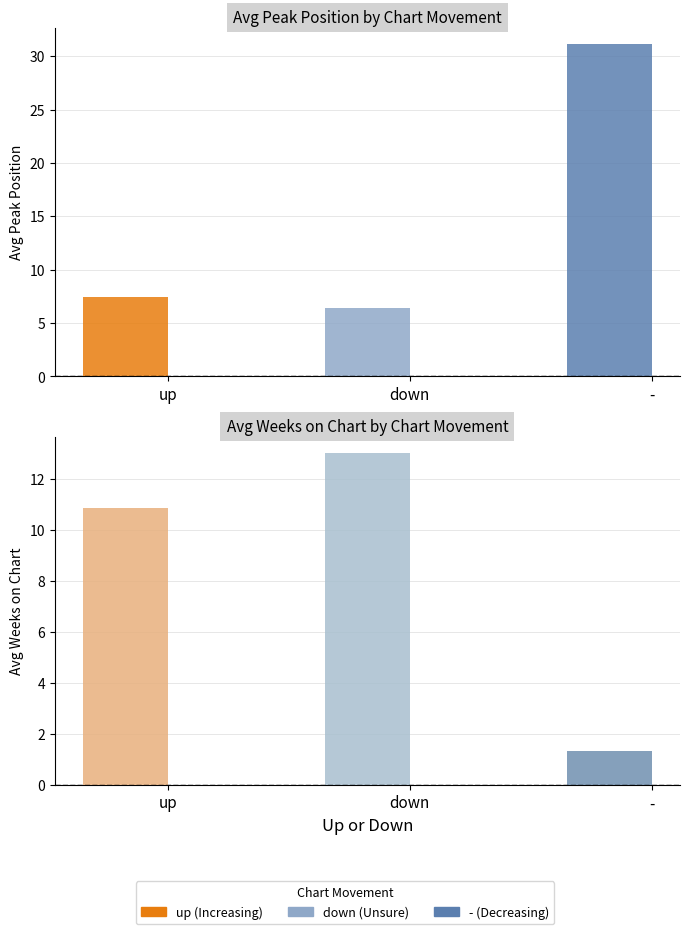

Which category has the highest value across all series?

-